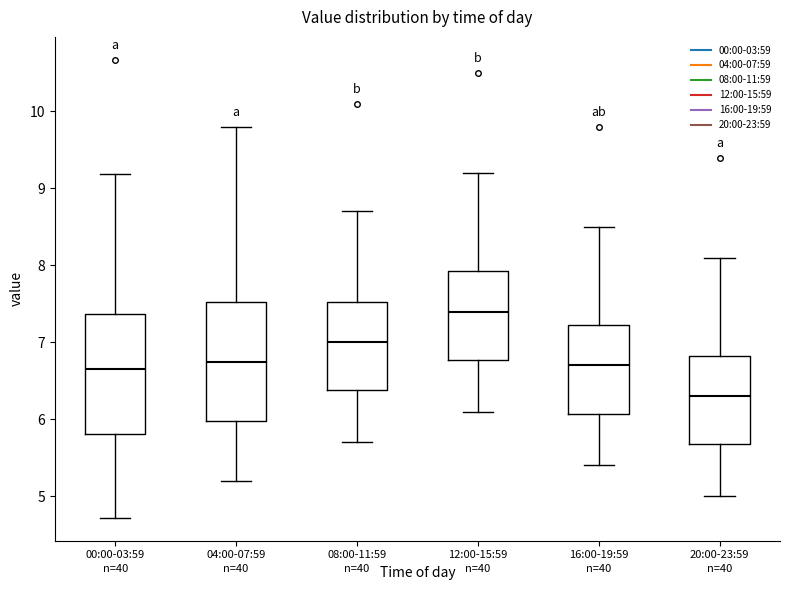

Reading left to right, read every box against the y-axis: the position of its median line, the range the box covers, and the ends of its whiskers. The values are not printed on the chart, so give them approximately, as read against the axis.

00:00-03:59: median 6.7, box 5.8 to 7.4, whiskers 4.7 to 9.2
04:00-07:59: median 6.8, box 6.0 to 7.5, whiskers 5.2 to 9.8
08:00-11:59: median 7.0, box 6.4 to 7.5, whiskers 5.7 to 8.7
12:00-15:59: median 7.4, box 6.8 to 7.9, whiskers 6.1 to 9.2
16:00-19:59: median 6.7, box 6.1 to 7.2, whiskers 5.4 to 8.5
20:00-23:59: median 6.3, box 5.7 to 6.8, whiskers 5.0 to 8.1